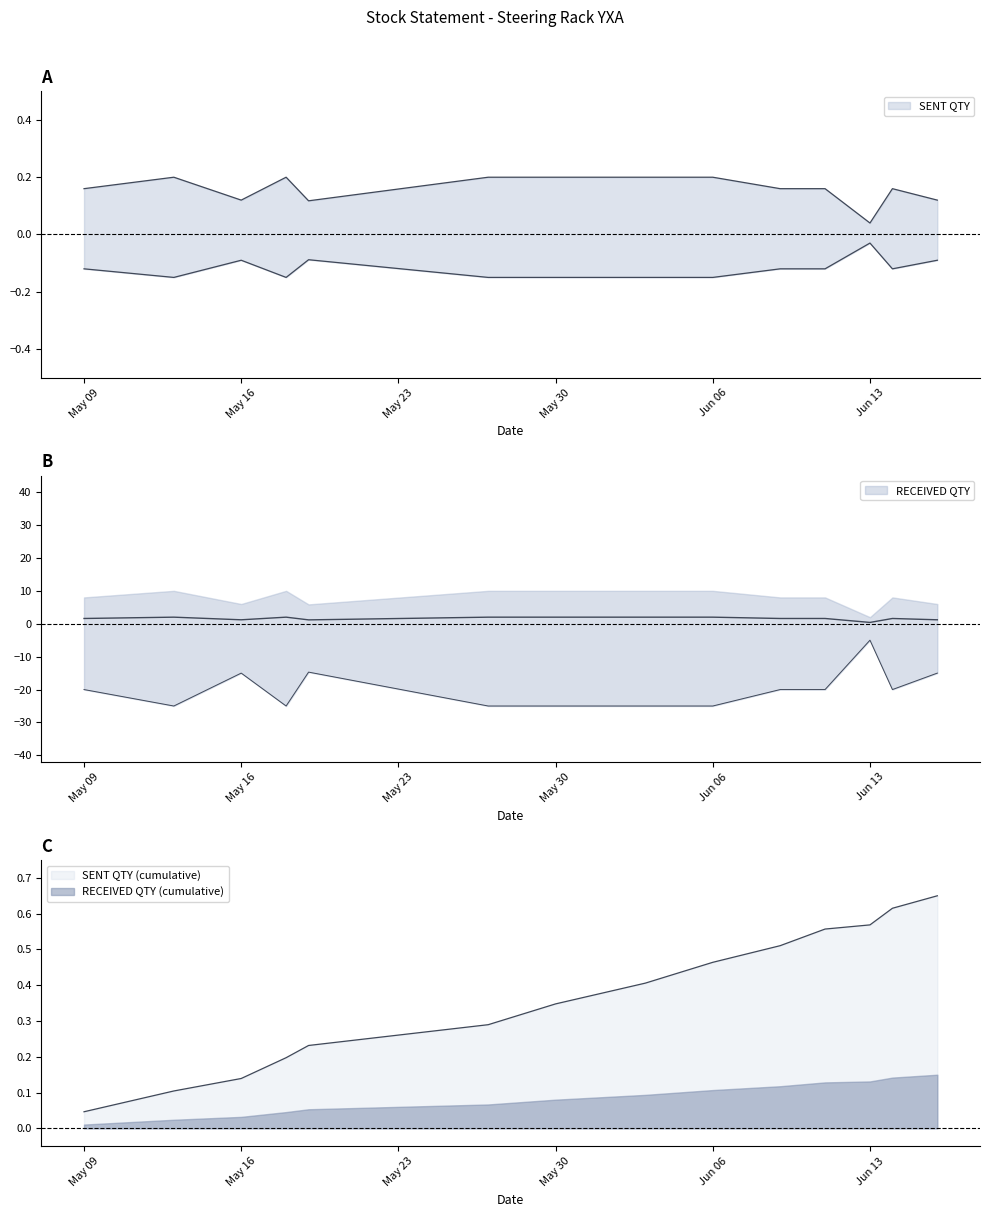

Reading right to left, extract all data points from this chart.

SENT QTY: 1.2	1.6	0.4	1.6	1.6	2.0	2.0	2.0	2.0	1.2	2.0	1.2	2.0	1.6
RECEIVED QTY: 0.1	0.2	0.0	0.2	0.2	0.2	0.2	0.2	0.2	0.1	0.2	0.1	0.2	0.2